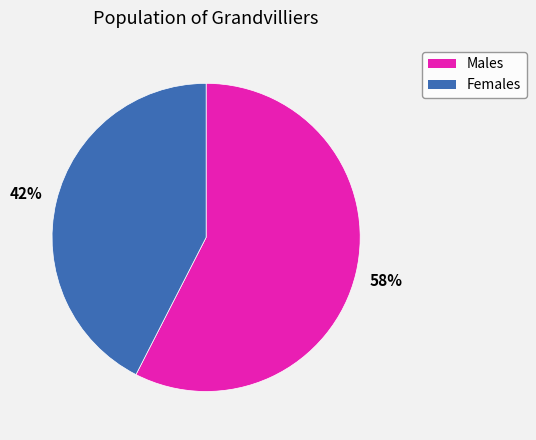

To the nearest percent, what is the average slice percentage?

50%